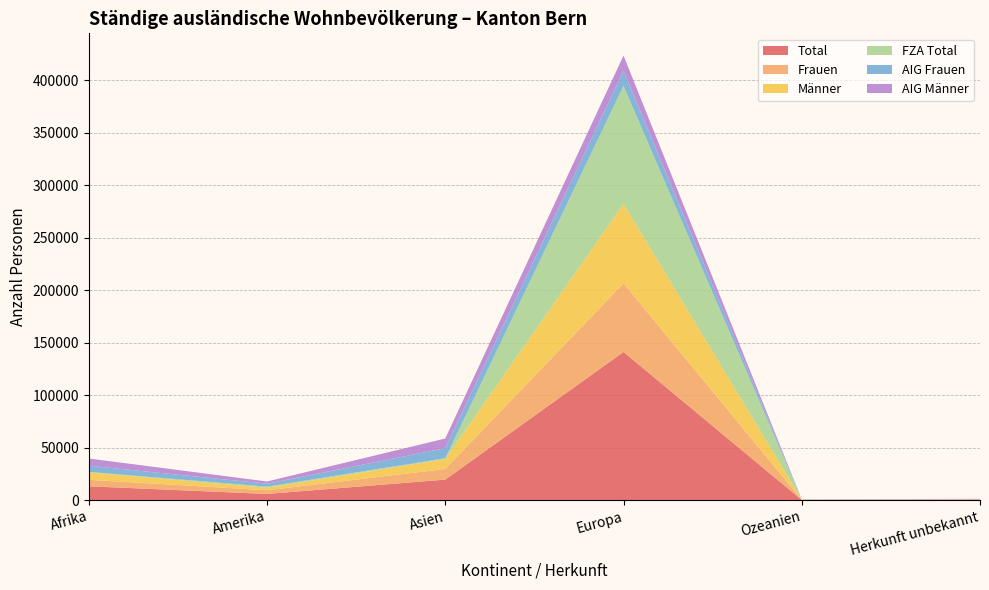

Reading left to right, transcribe all the data shown in this chart.

Total: Afrika=13241	Amerika=5935	Asien=19586	Europa=141229	Ozeanien=252	Herkunft unbekannt=435
Frauen: Afrika=6180	Amerika=3520	Asien=10150	Europa=65525	Ozeanien=108	Herkunft unbekannt=175
Männer: Afrika=7061	Amerika=2415	Asien=9436	Europa=75704	Ozeanien=144	Herkunft unbekannt=260
FZA Total: Afrika=463	Amerika=987	Asien=761	Europa=112370	Ozeanien=39	Herkunft unbekannt=3
AIG Frauen: Afrika=5898	Amerika=2823	Asien=9586	Europa=14368	Ozeanien=90	Herkunft unbekannt=172
AIG Männer: Afrika=6880	Amerika=2125	Asien=9239	Europa=14491	Ozeanien=123	Herkunft unbekannt=260